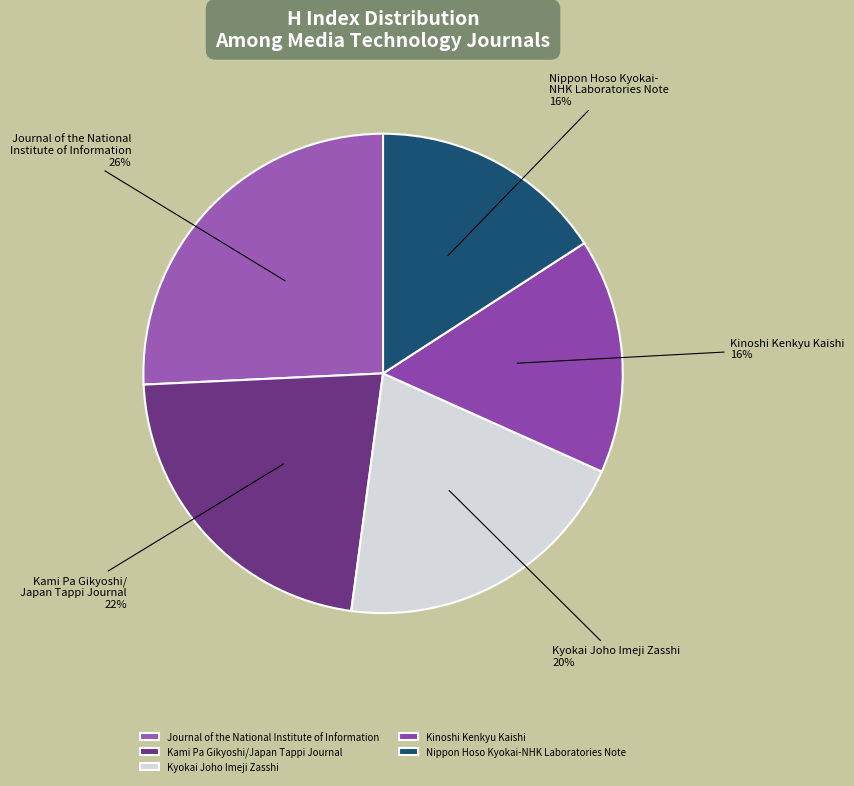

Is it true that Kami Pa Gikyoshi/Japan Tappi Journal is 29% of the pie?

False